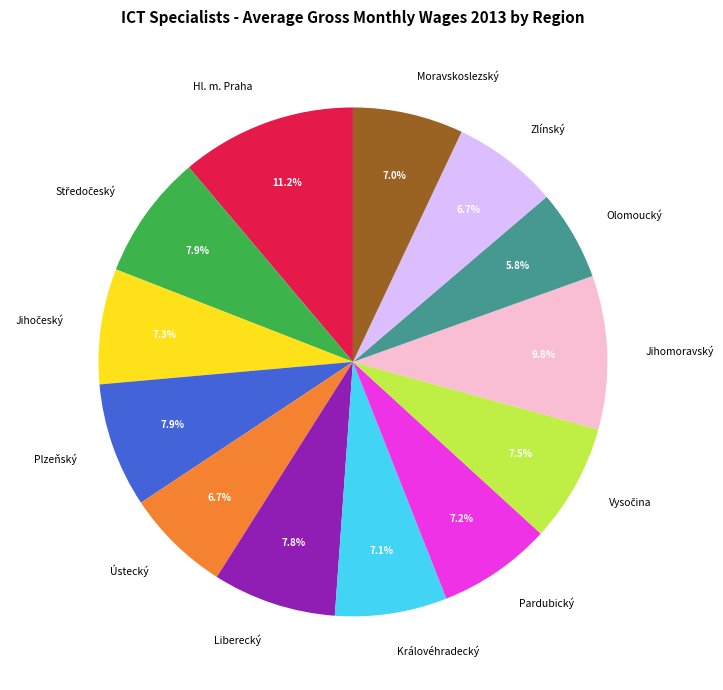

Count the number of slices in the pie.

13